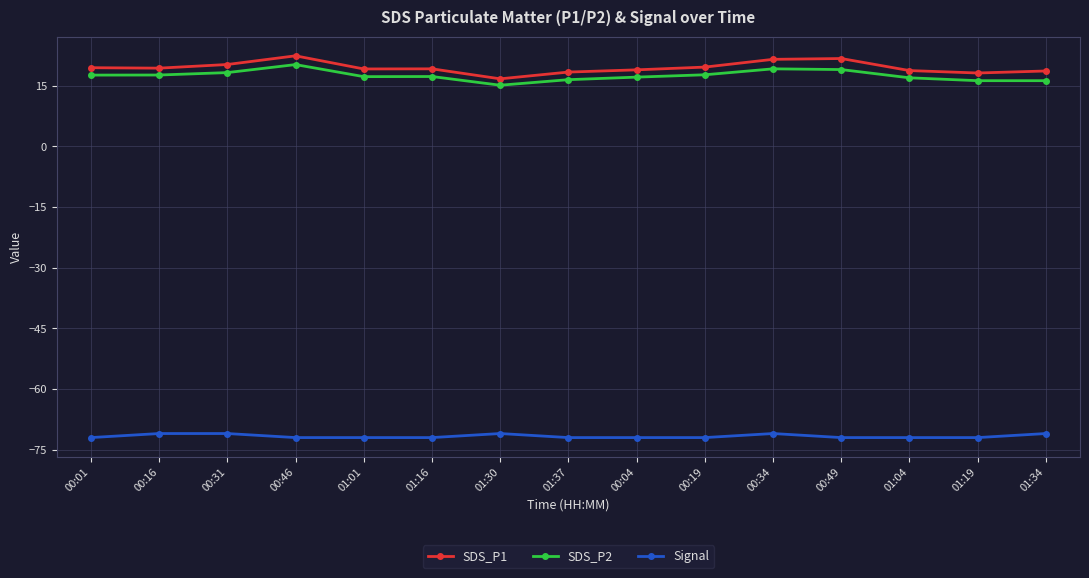

True or false: SDS_P2 has more than 2 points higher than both neighbors.

True